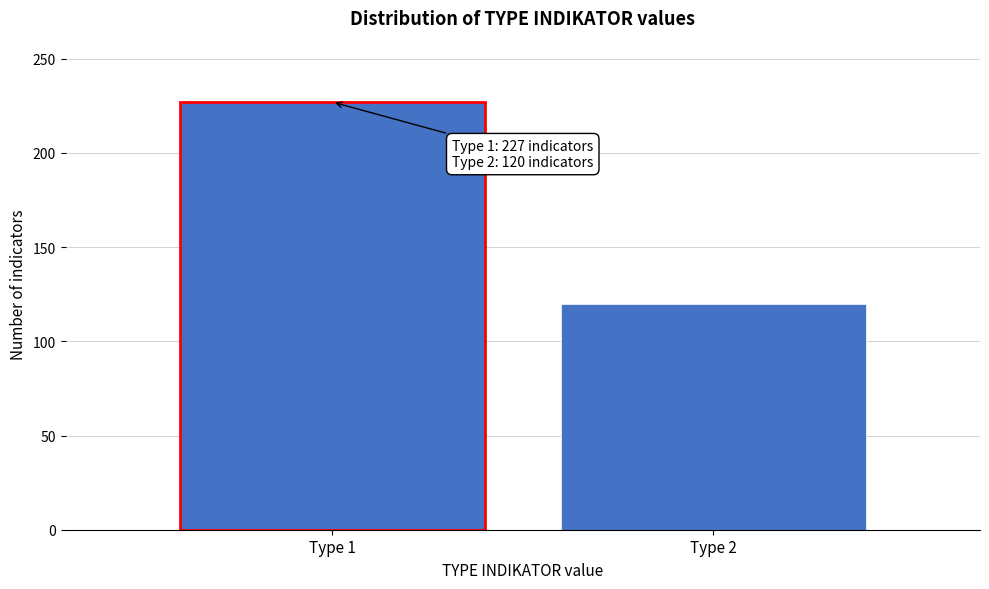

Reading left to right, what are all the values shown in this chart?

227	120